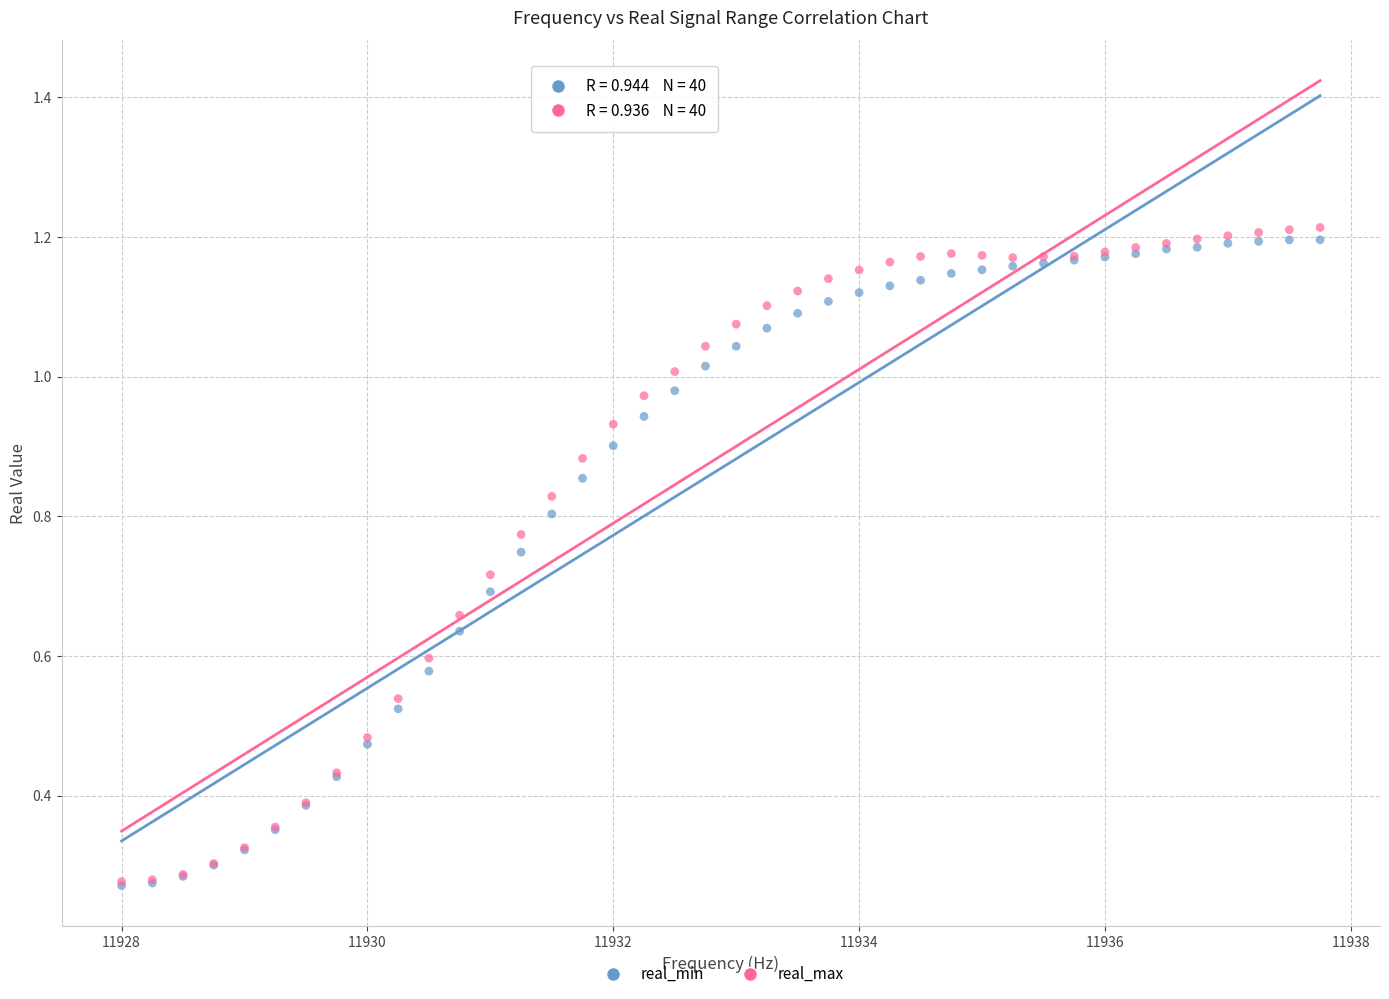

What are all the series names shown in the legend?

real_min, real_max